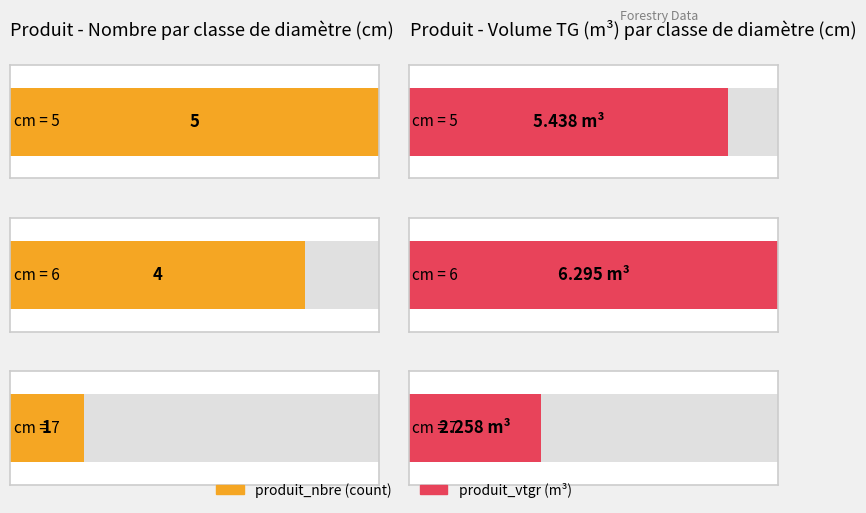

Which category has the highest value across all series?

6